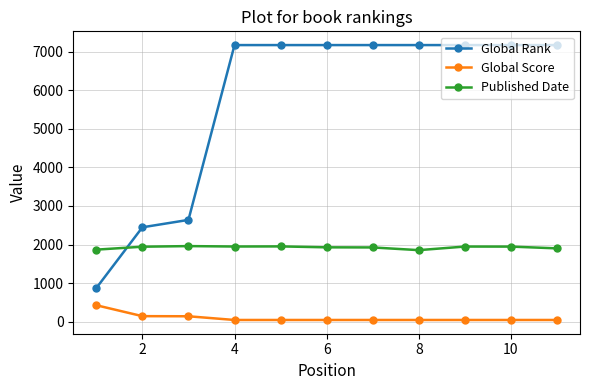

List the series in order of their overall mean, highest first.

Global Rank, Published Date, Global Score